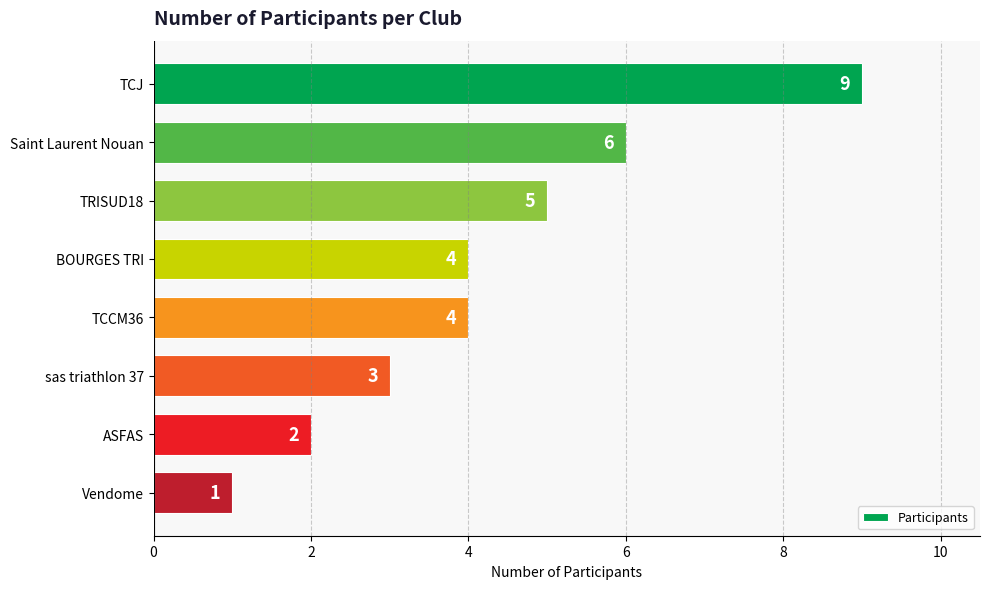

True or false: the data shows 1 at ASFAS.

False